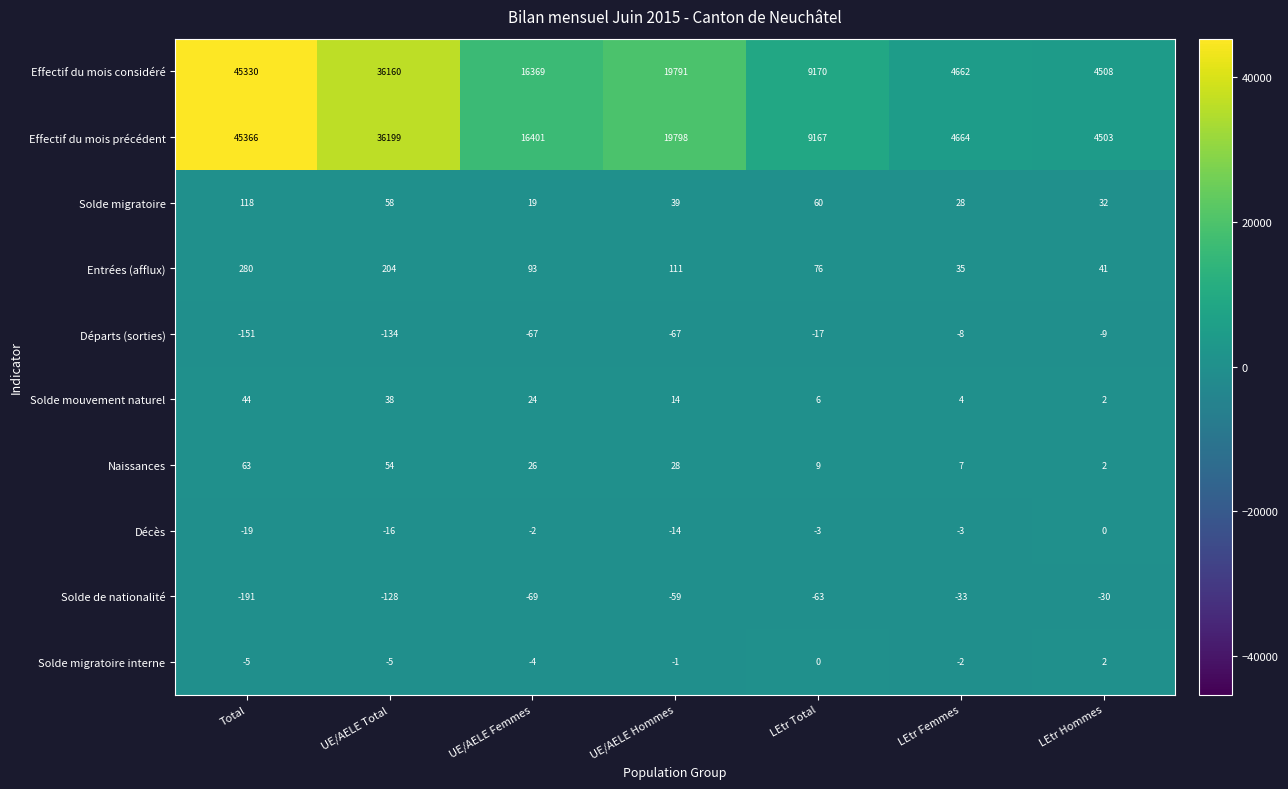

What is the difference between the highest and lowest values at UE/AELE Hommes?

19865